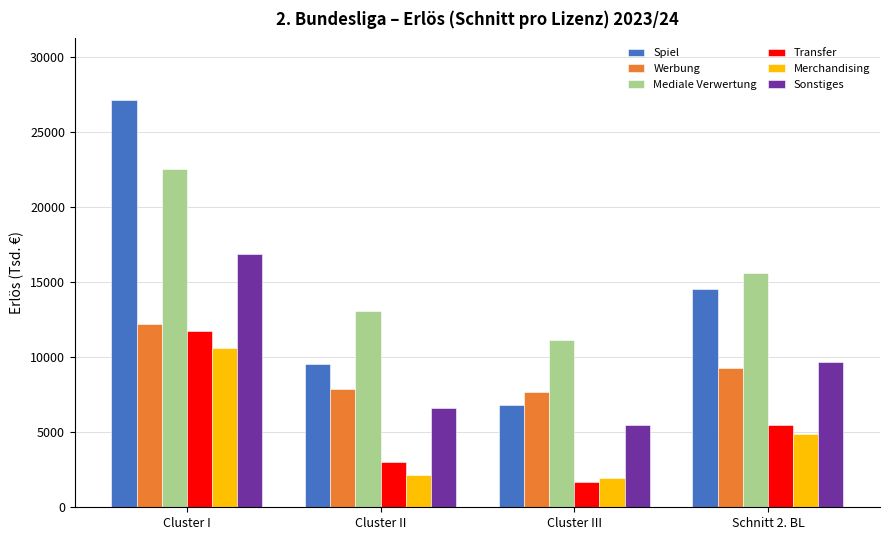

Which label corresponds to the smallest value in the chart?

Cluster III